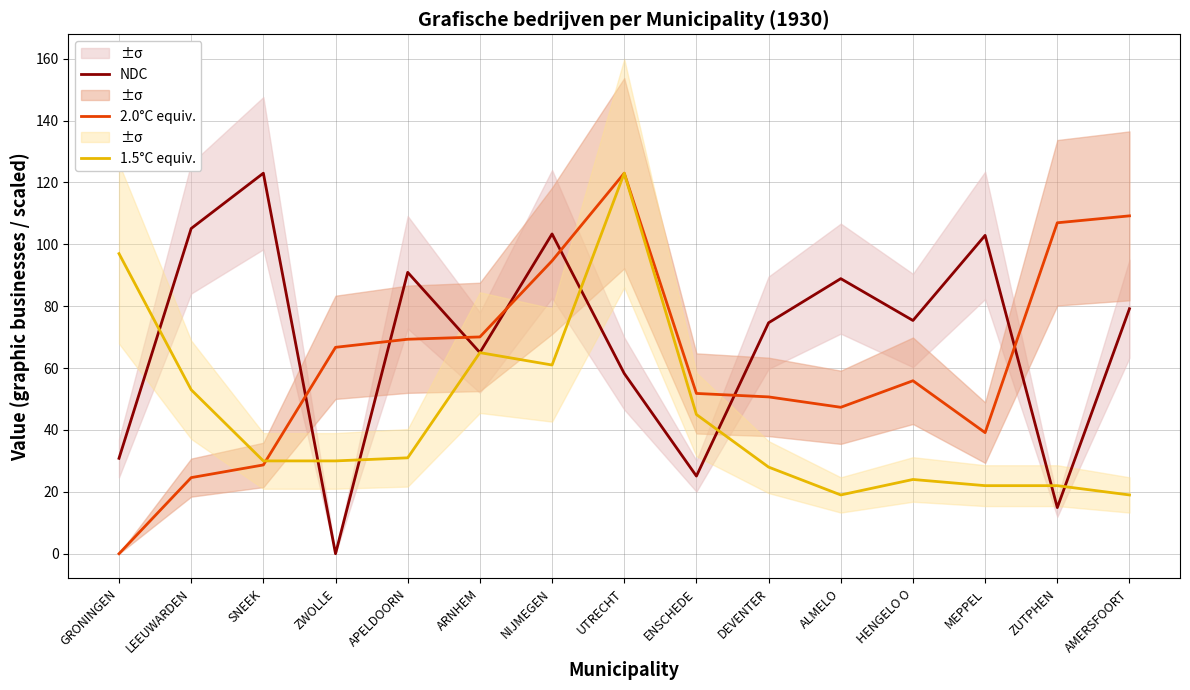

What is the difference between the highest and lowest values at ZWOLLE?

66.7